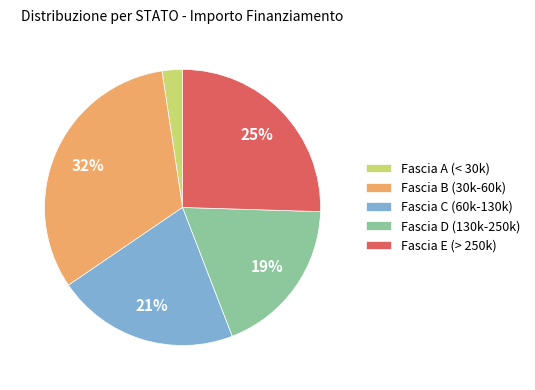

To the nearest percent, what percentage of the pie is Fascia E (> 250k)?

25%